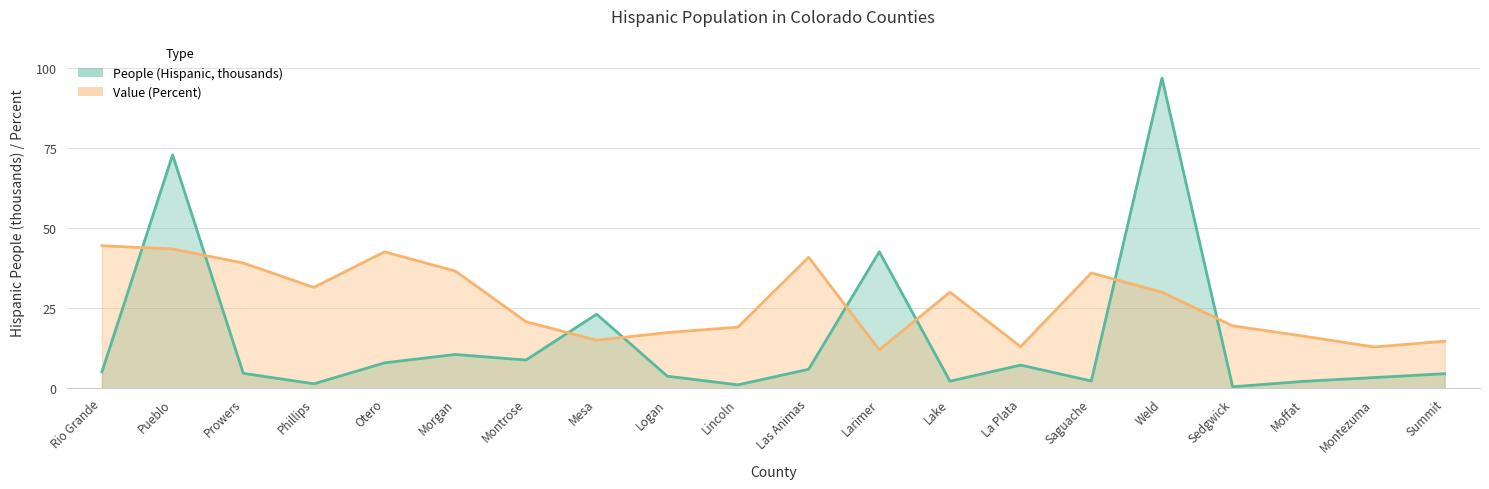

What is the average value of the Value (Percent) series?

26.8